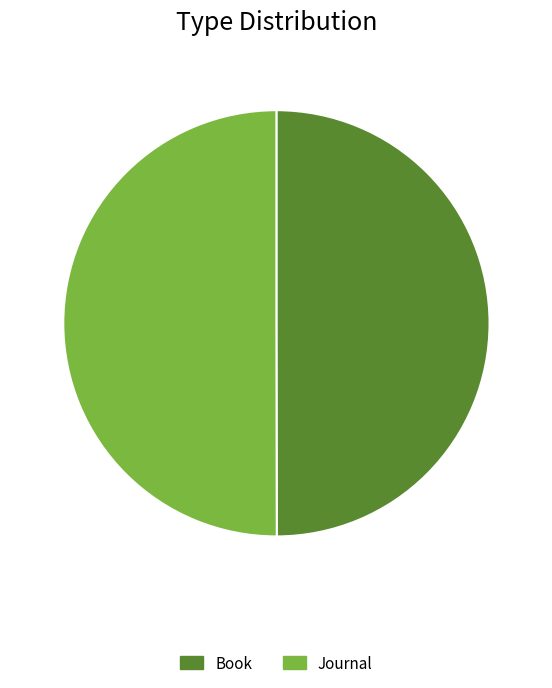

Which has a higher value, Book or Journal?

Journal